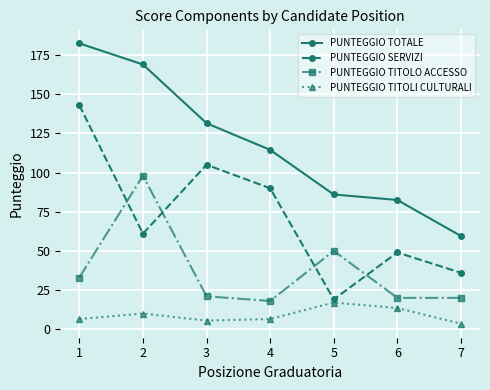

Between 2 and 6, which series saw the biggest shift?

PUNTEGGIO TOTALE